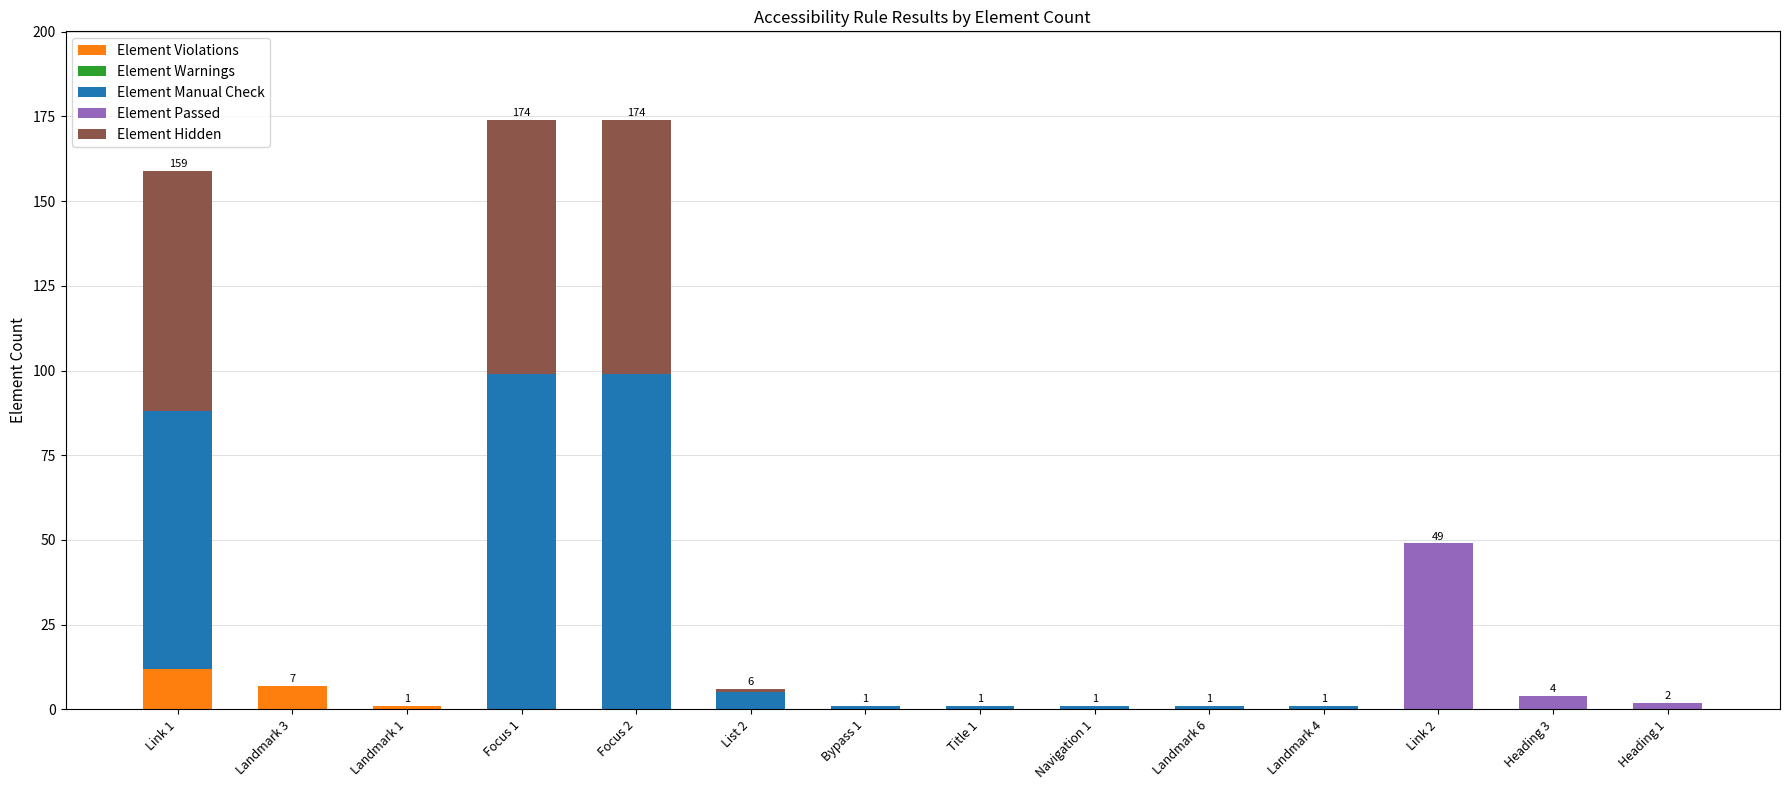

At which label does Element Violations reach its peak?

Link 1